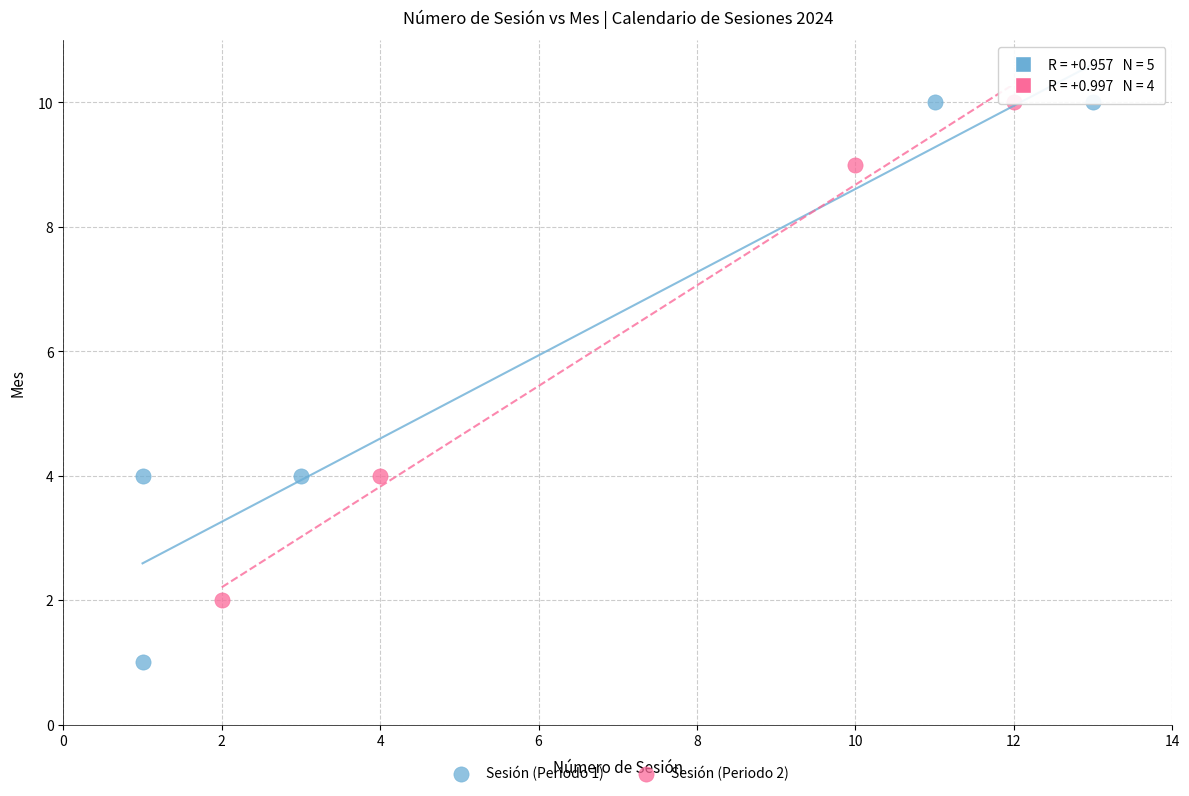

Which series has the widest spread of Y values?

Sesión (Periodo 1)